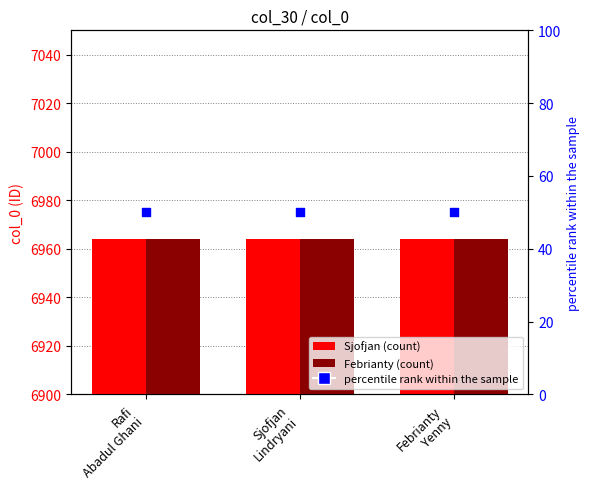

Which series reaches the maximum Y coordinate?

Sjofjan